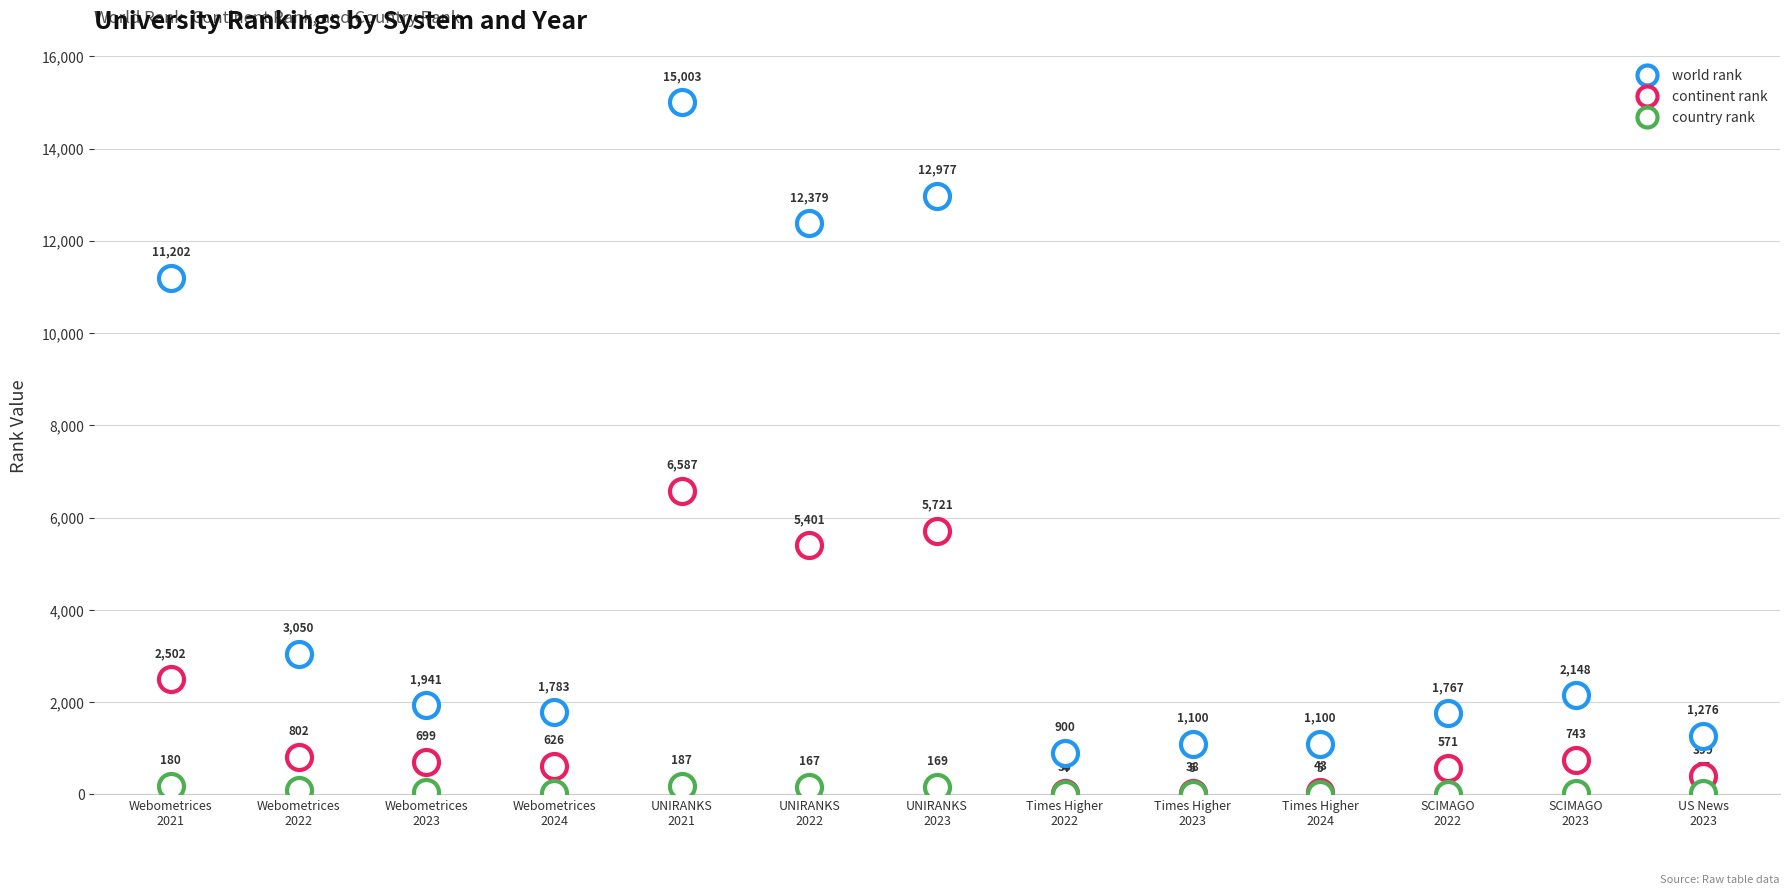

How many lines are shown in the chart?

3